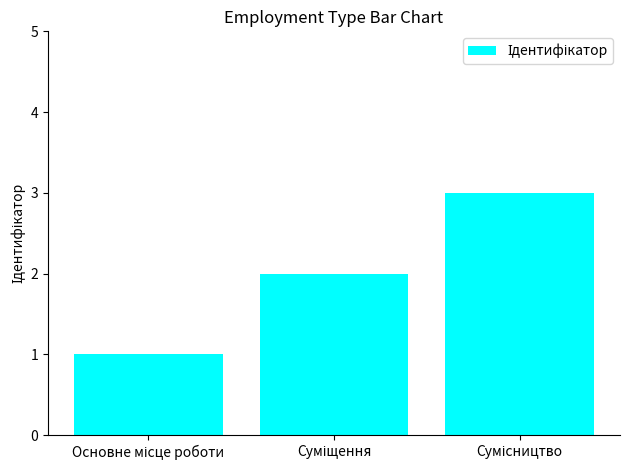

Does the chart contain any negative values?

No